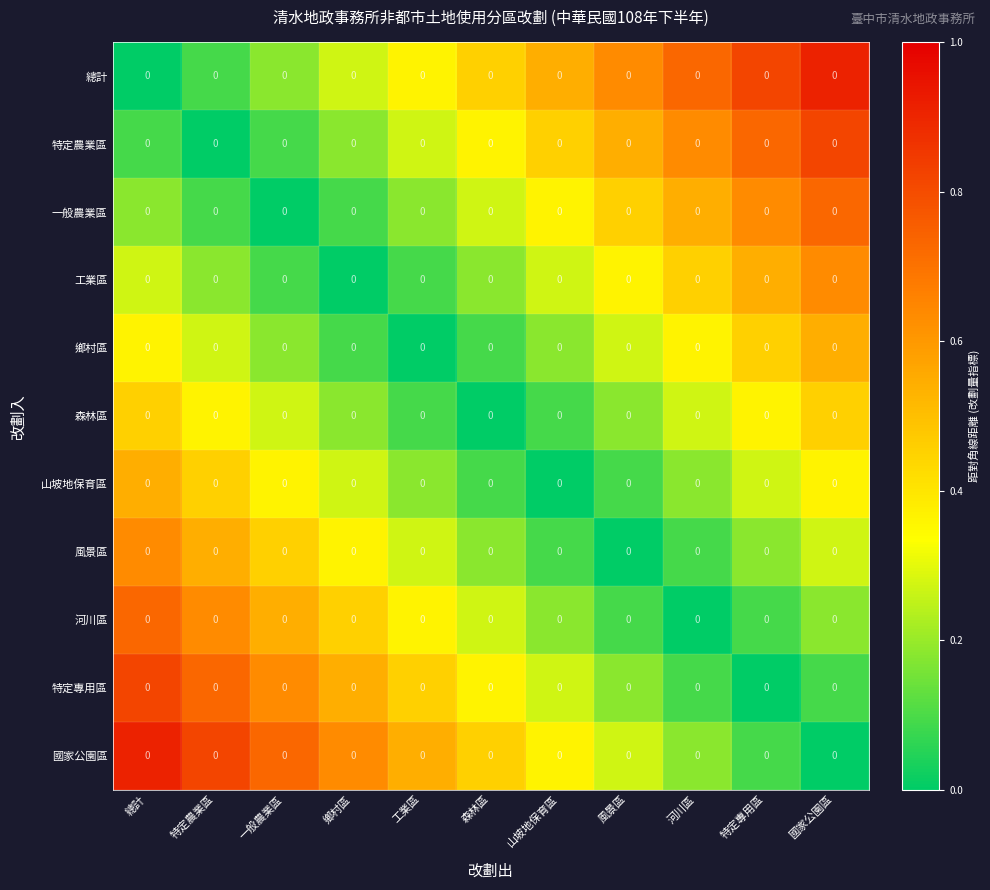

Which series changed the most between 一般農業區 and 河川區?

總計